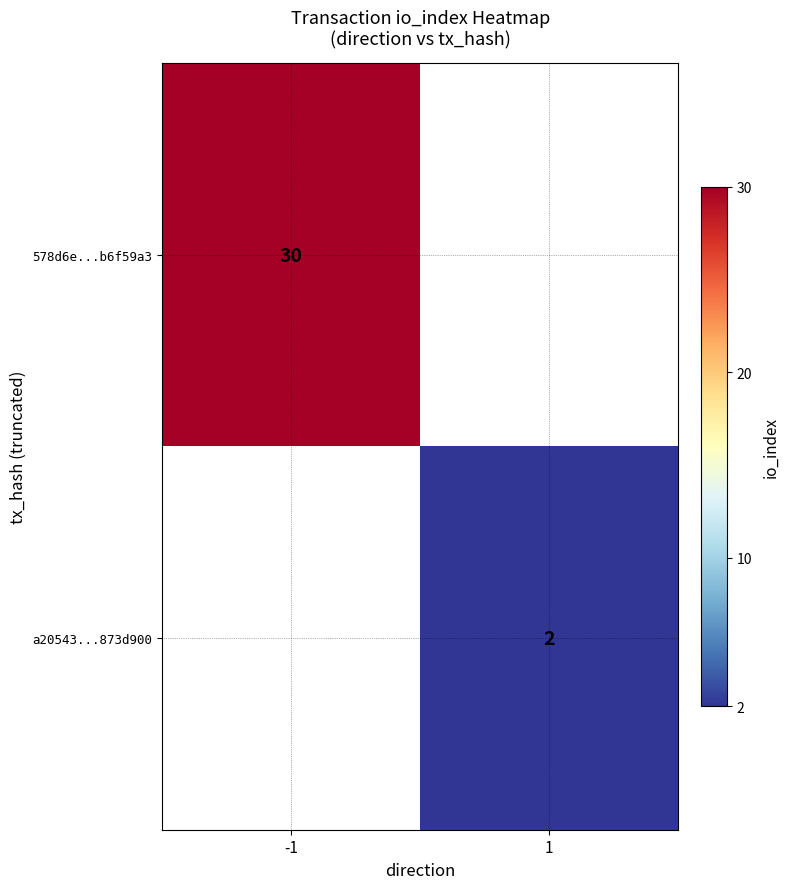

Is the value of a20543...873d900 at 1 greater than the value of 578d6e...b6f59a3 at -1?

No